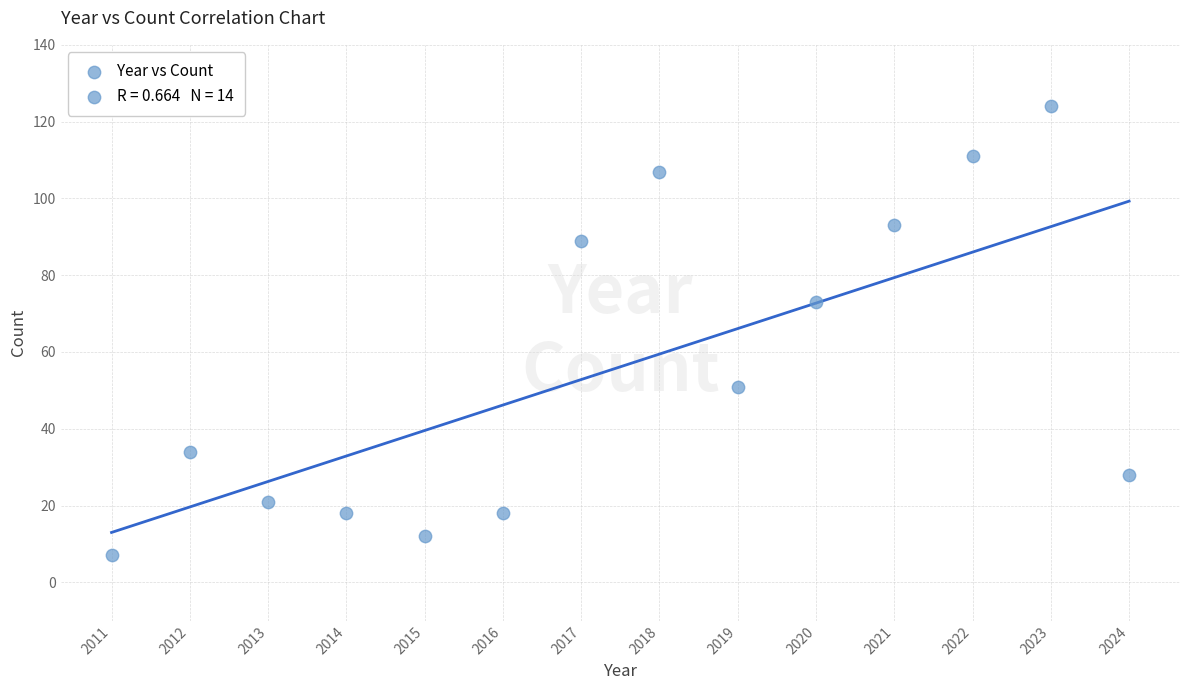

What Y value in the scatter plot is closest to 65?

73